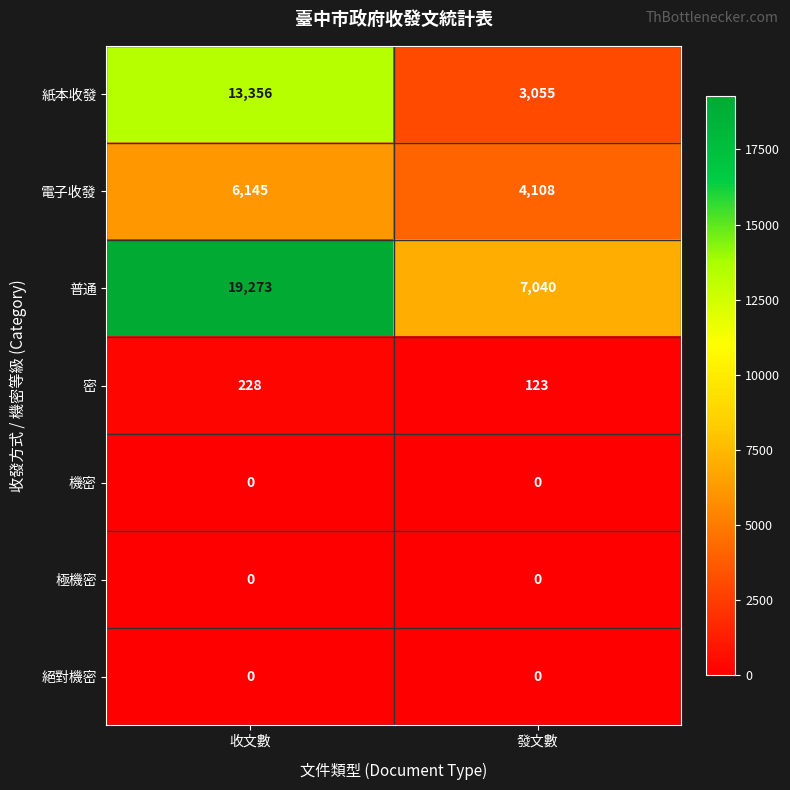

At how many categories does at least one series exceed 18759?

1